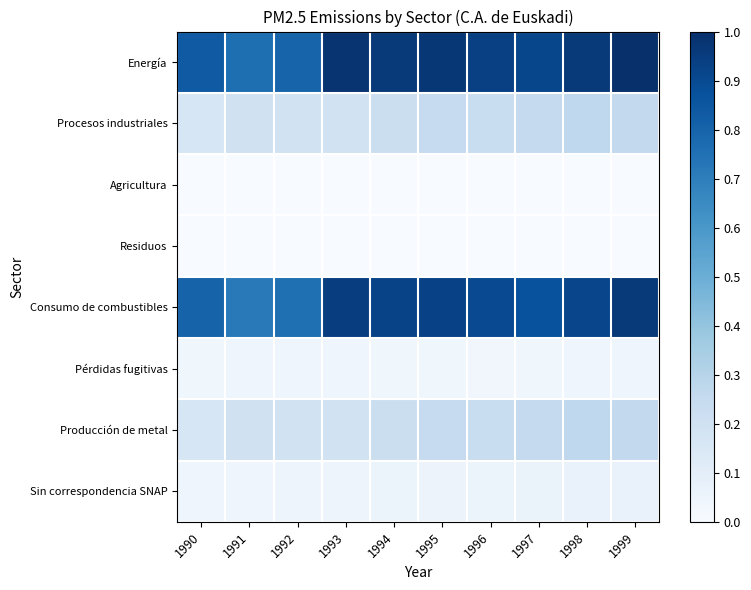

Reading left to right, what are all the values shown in this chart?

Energía: 1990=0.8	1991=0.8	1992=0.8	1993=1.0	1994=1.0	1995=1.0	1996=0.9	1997=0.9	1998=1.0	1999=1.0
Procesos industriales: 1990=0.2	1991=0.2	1992=0.2	1993=0.2	1994=0.2	1995=0.2	1996=0.2	1997=0.3	1998=0.3	1999=0.3
Agricultura: 1990=0.0	1991=0.0	1992=0.0	1993=0.0	1994=0.0	1995=0.0	1996=0.0	1997=0.0	1998=0.0	1999=0.0
Residuos: 1990=0.0	1991=0.0	1992=0.0	1993=0.0	1994=0.0	1995=0.0	1996=0.0	1997=0.0	1998=0.0	1999=0.0
Consumo de combustibles: 1990=0.8	1991=0.7	1992=0.8	1993=0.9	1994=0.9	1995=0.9	1996=0.9	1997=0.9	1998=0.9	1999=1.0
Pérdidas fugitivas: 1990=0.0	1991=0.0	1992=0.0	1993=0.0	1994=0.0	1995=0.0	1996=0.0	1997=0.0	1998=0.0	1999=0.0
Producción de metal: 1990=0.2	1991=0.2	1992=0.2	1993=0.2	1994=0.2	1995=0.2	1996=0.2	1997=0.3	1998=0.3	1999=0.3
Sin correspondencia SNAP: 1990=0.0	1991=0.0	1992=0.0	1993=0.1	1994=0.1	1995=0.1	1996=0.1	1997=0.1	1998=0.1	1999=0.1